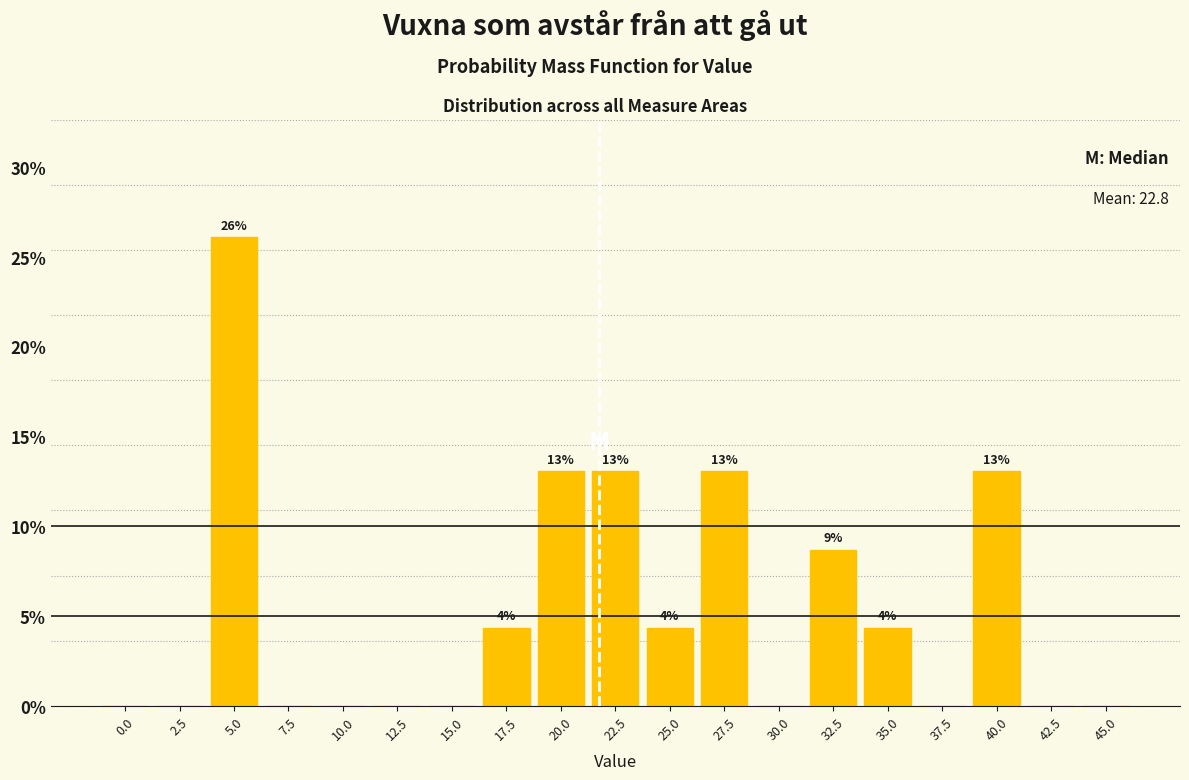

Reading left to right, list all the values displayed in this chart.

0.0=0.0	2.5=0.0	5.0=26.1	7.5=0.0	10.0=0.0	12.5=0.0	15.0=0.0	17.5=4.3	20.0=13.0	22.5=13.0	25.0=4.3	27.5=13.0	30.0=0.0	32.5=8.7	35.0=4.3	37.5=0.0	40.0=13.0	42.5=0.0	45.0=0.0